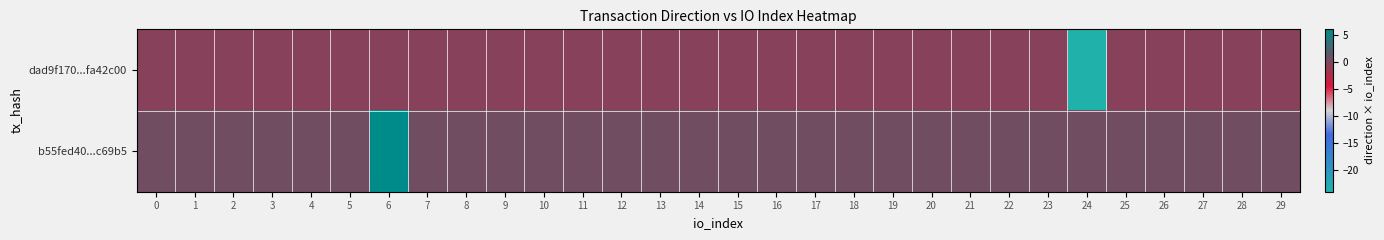

Rank the series at 11 from highest to lowest value.

b55fed40...c69b5, dad9f170...fa42c00